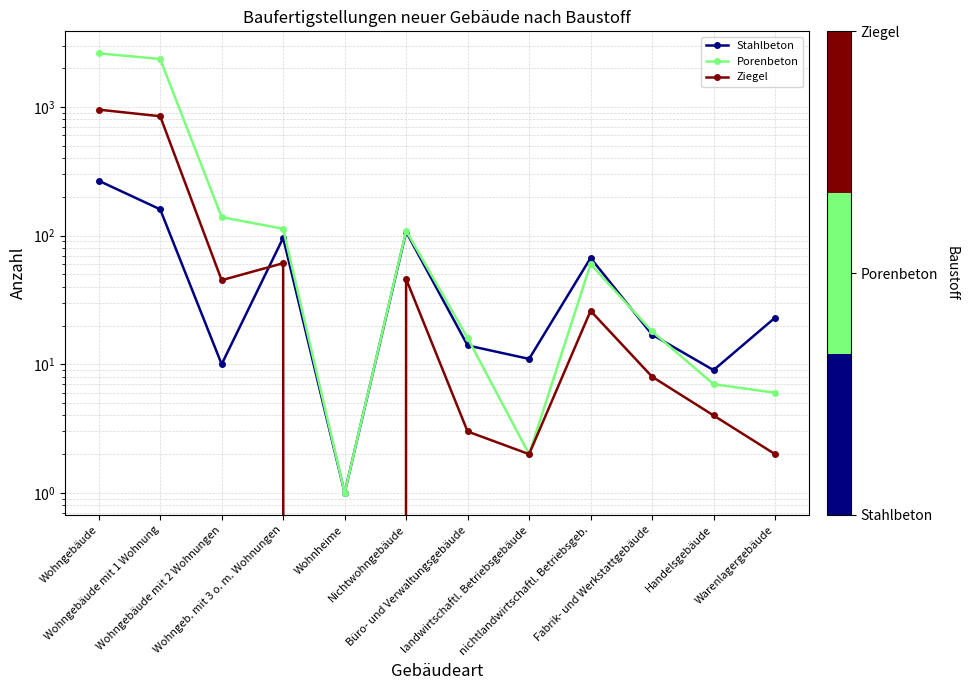

List the labels in order of Ziegel value, smallest first.

Wohnheime, landwirtschaftl. Betriebsgebäude, Warenlagergebäude, Büro- und Verwaltungsgebäude, Handelsgebäude, Fabrik- und Werkstattgebäude, nichtlandwirtschaftl. Betriebsgeb., Wohngebäude mit 2 Wohnungen, Nichtwohngebäude, Wohngeb. mit 3 o. m. Wohnungen, Wohngebäude mit 1 Wohnung, Wohngebäude